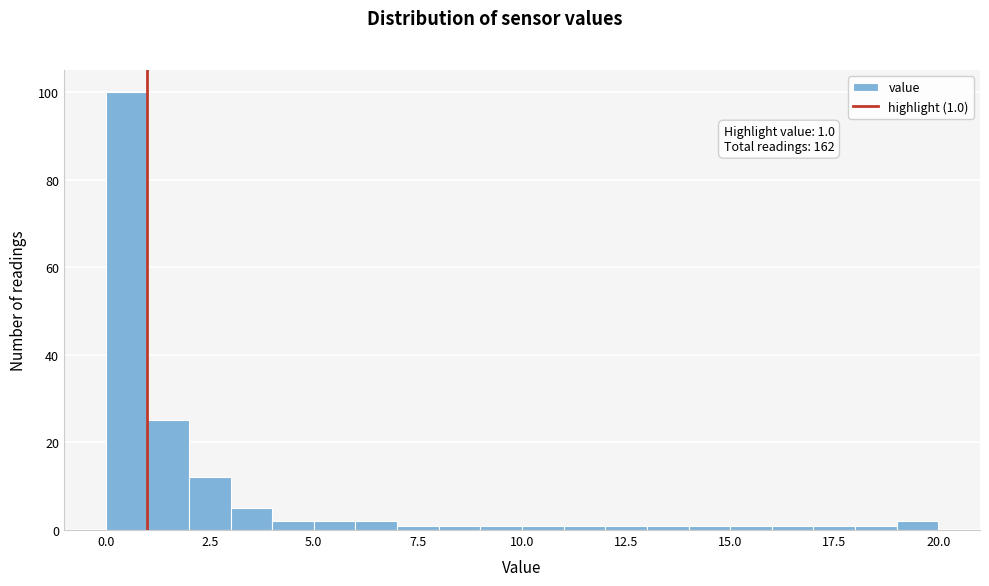

Read against the x-axis, roughly where is the centre of the tallest bar?

0.5